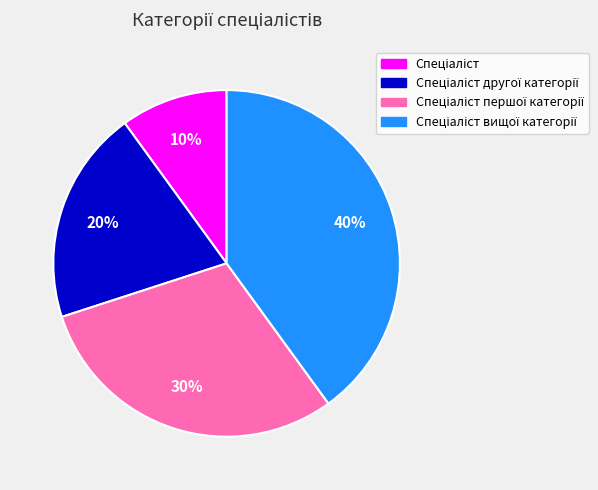

Is there a majority slice in this chart?

No